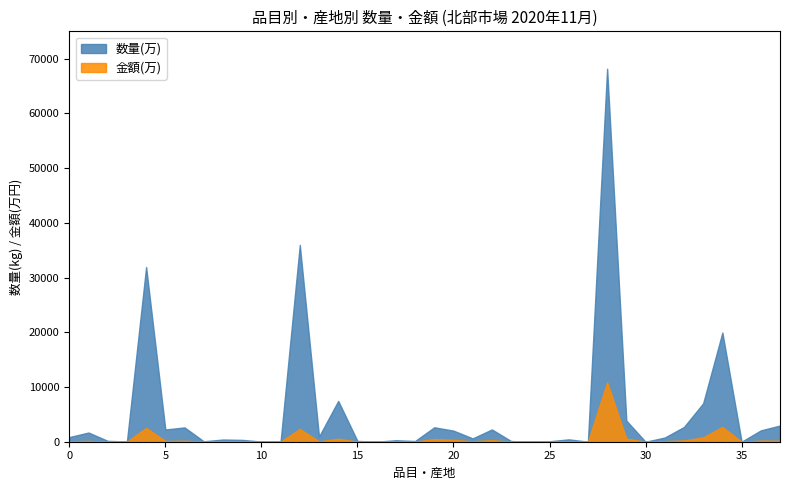

What is the maximum value shown in the chart?

68165.9